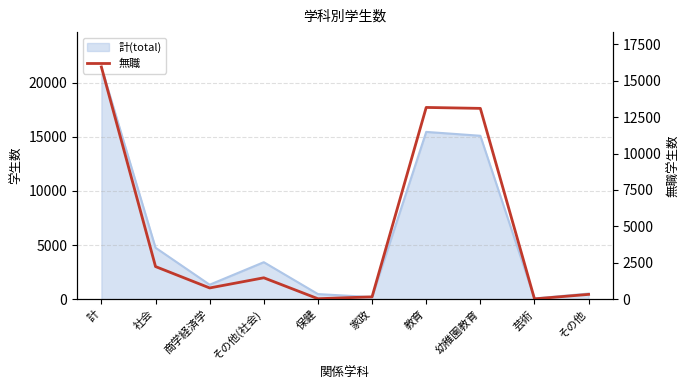

At which category does the data reach its first local peak?

その他(社会)